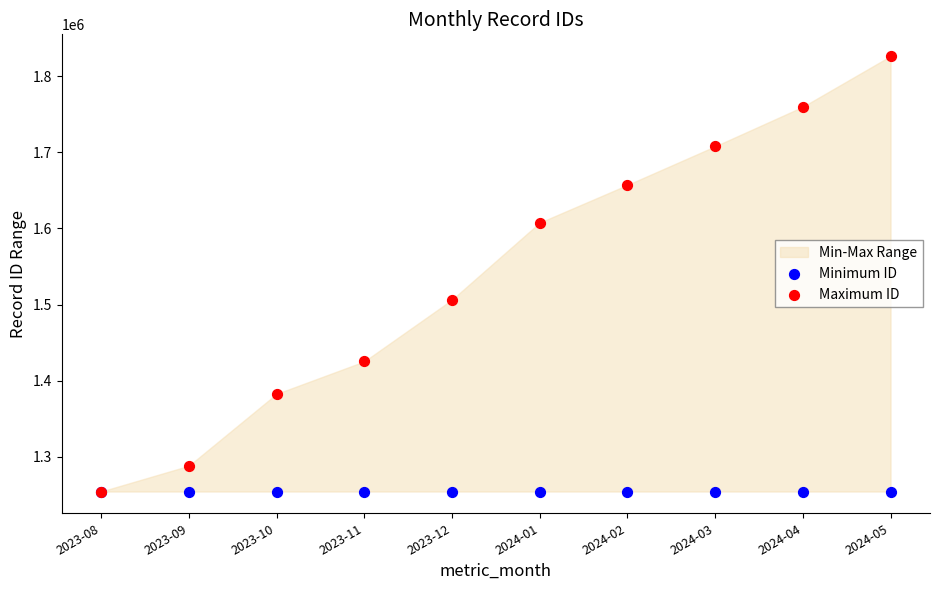

In the Maximum ID series, what Y value is closest to 1540345?

1506275